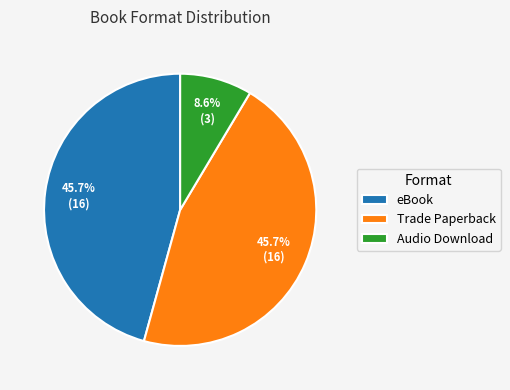

To the nearest percent, what portion does Trade Paperback represent?

46%